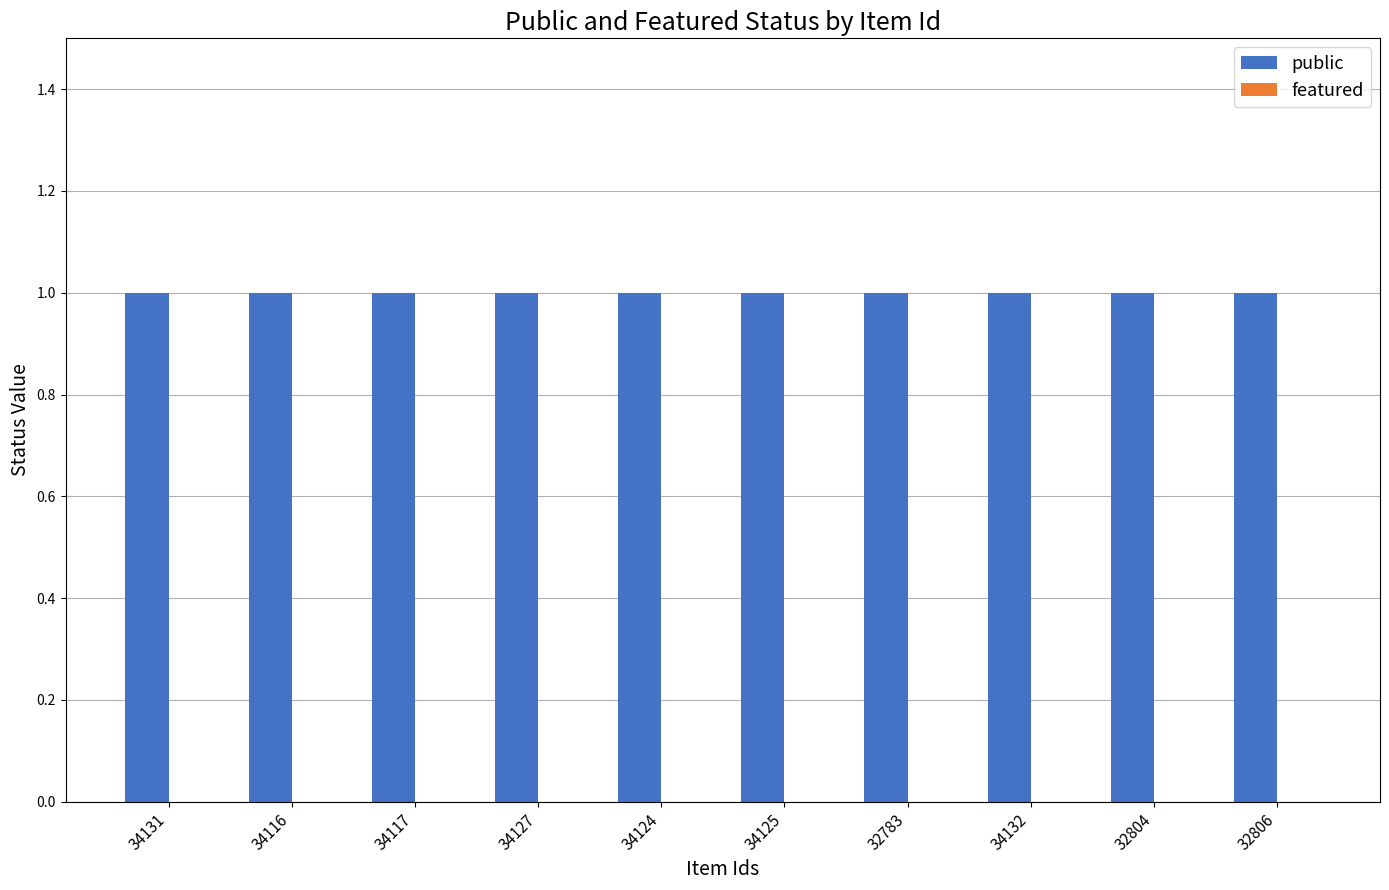

What is the greatest value displayed?

1